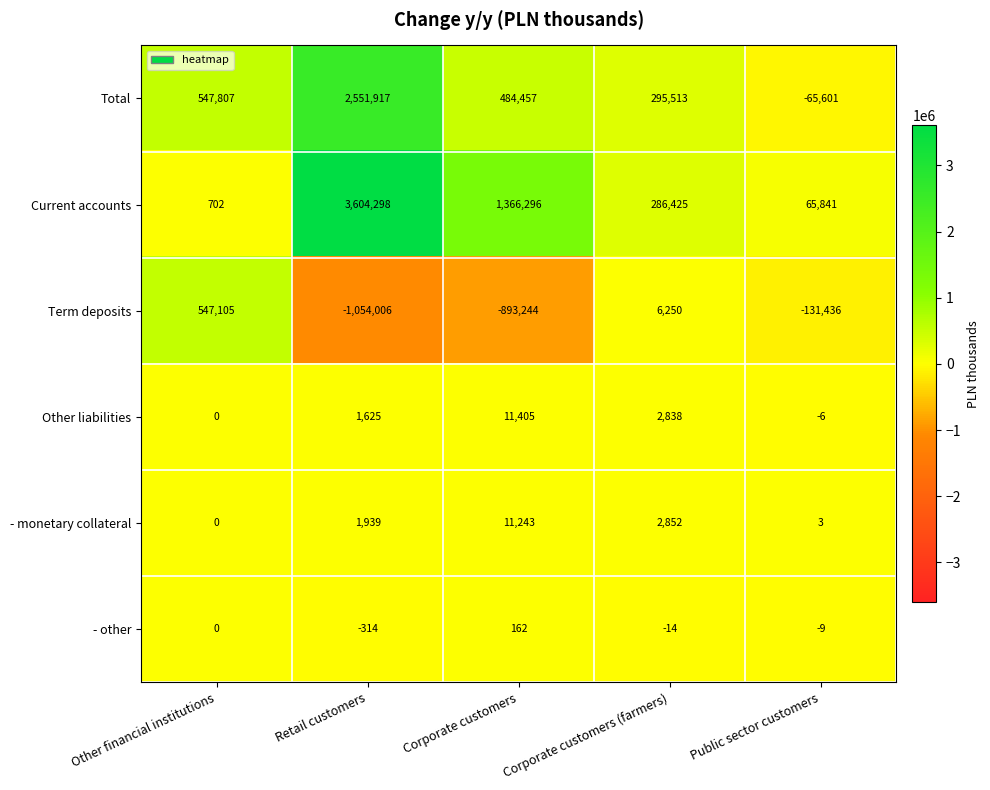

True or false: Other liabilities has a value of -6 at Public sector customers.

True